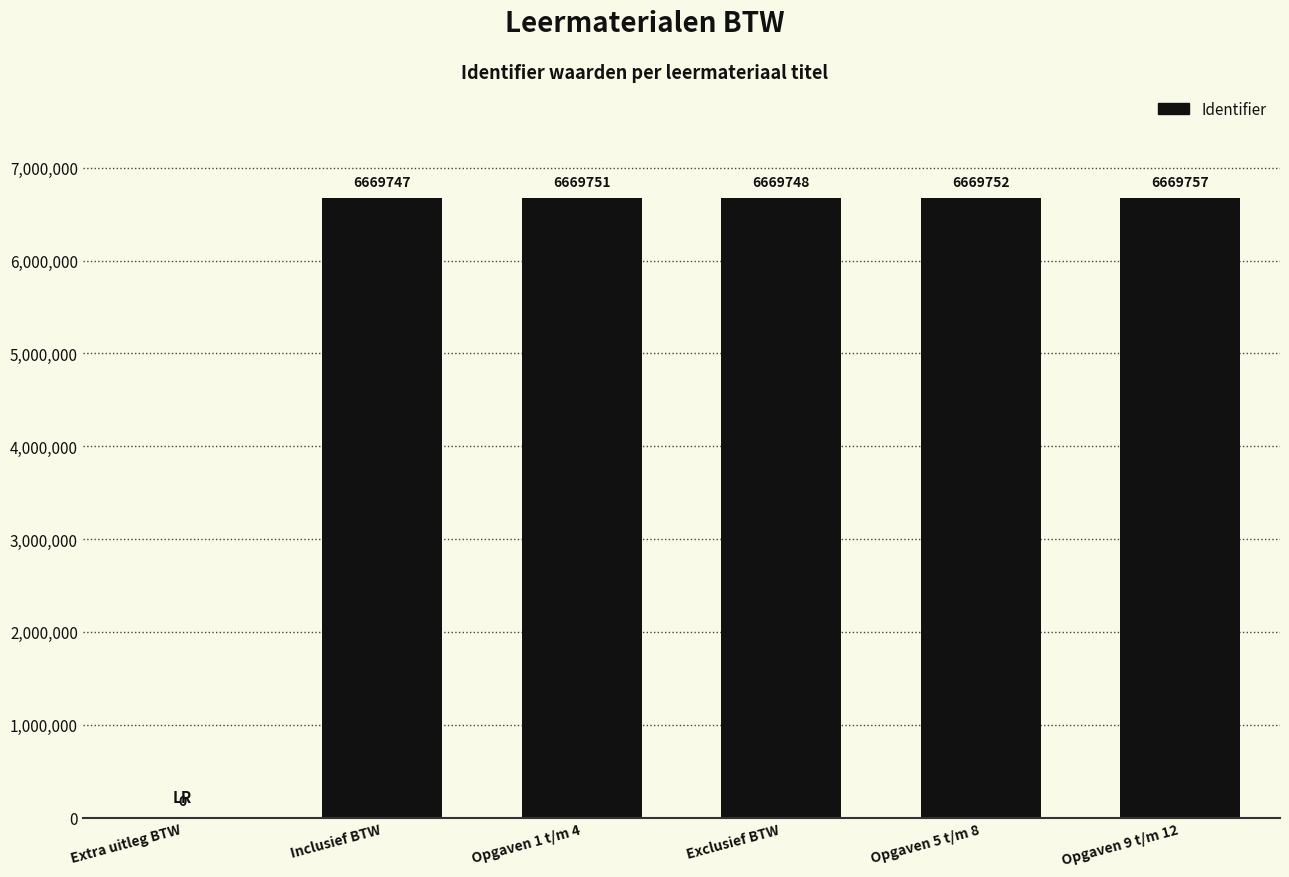

What is the maximum value shown in the chart?

6669757